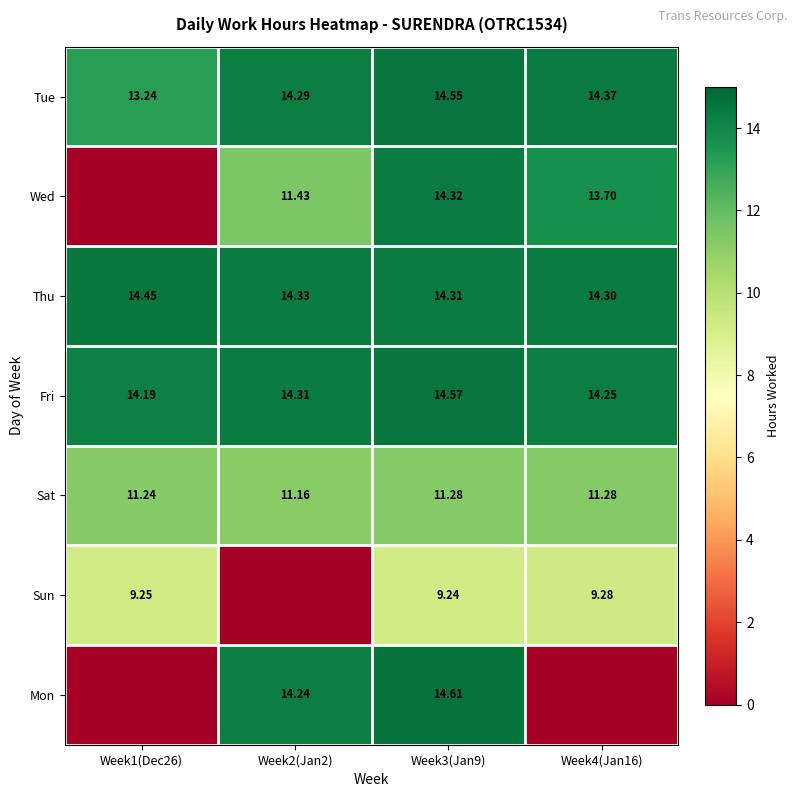

Is the value of Sun at Week4(Jan16) greater than the value of Mon at Week2(Jan2)?

No